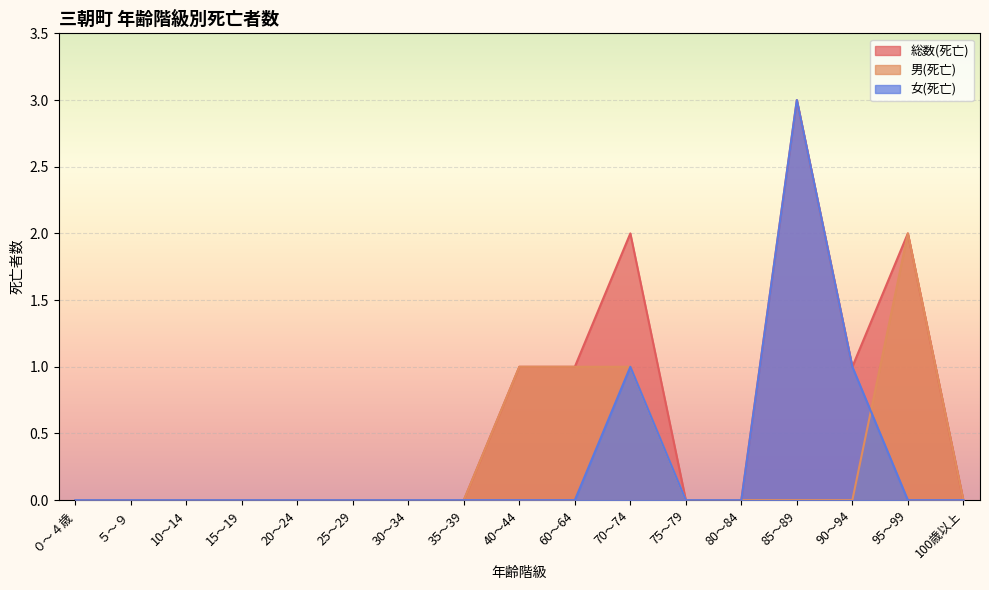

Rank the series by their maximum value, from lowest to highest.

男(死亡), 総数(死亡), 女(死亡)